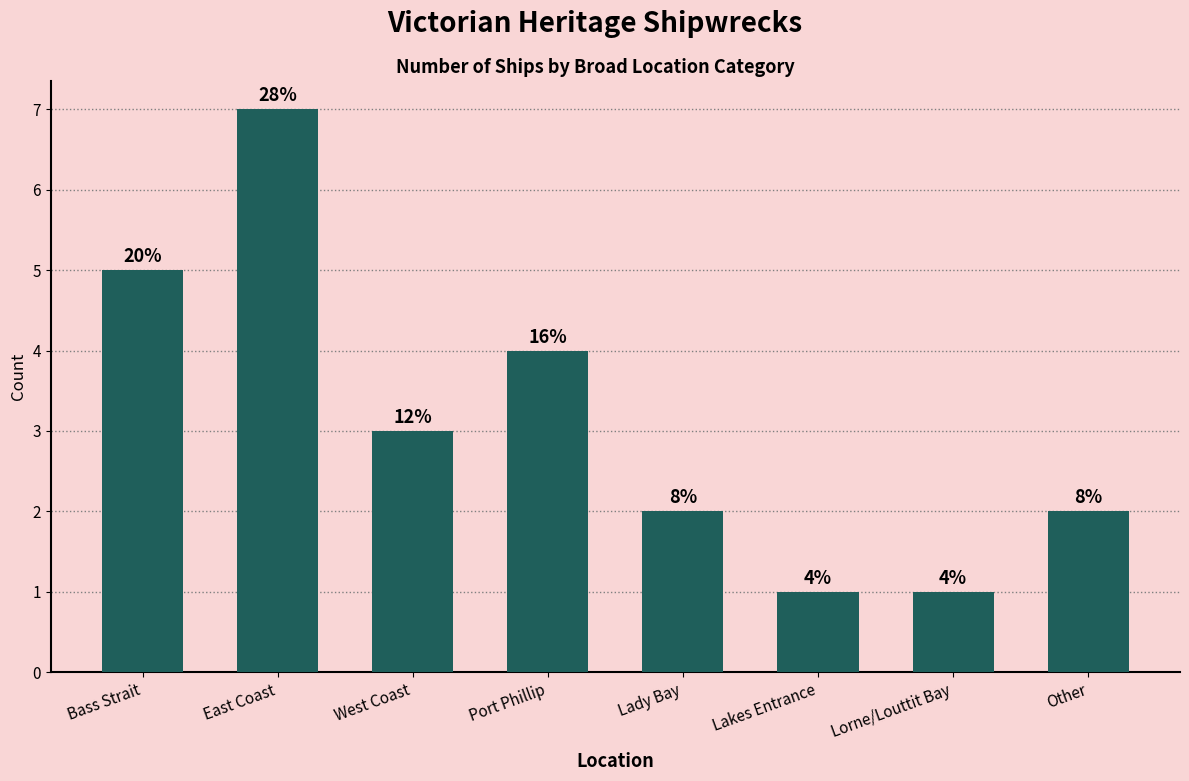

How many values are between 2 and 5?

5